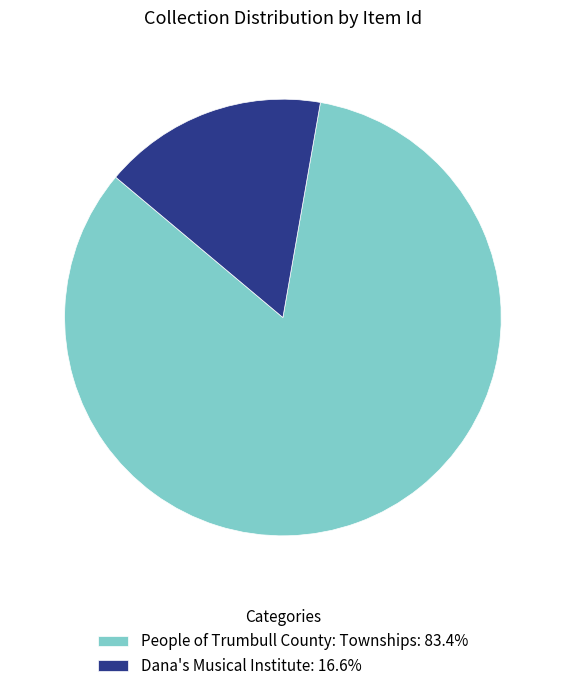

Is Dana's Musical Institute the majority of the pie?

No